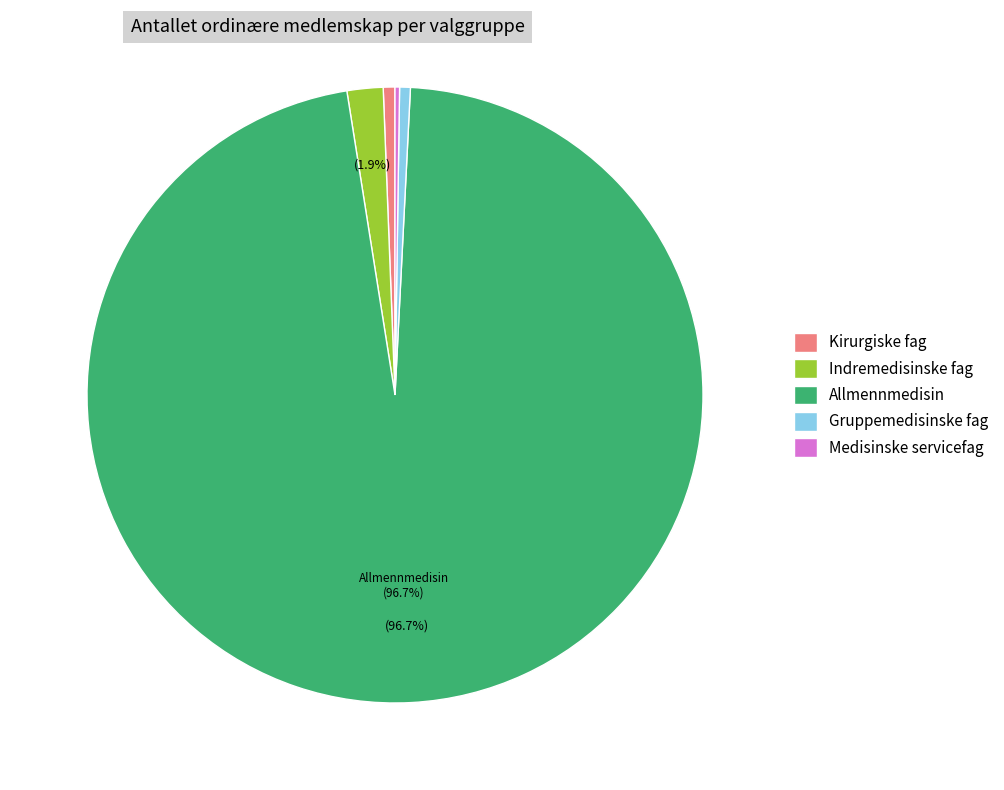

Which category has the biggest portion of the pie?

Allmennmedisin